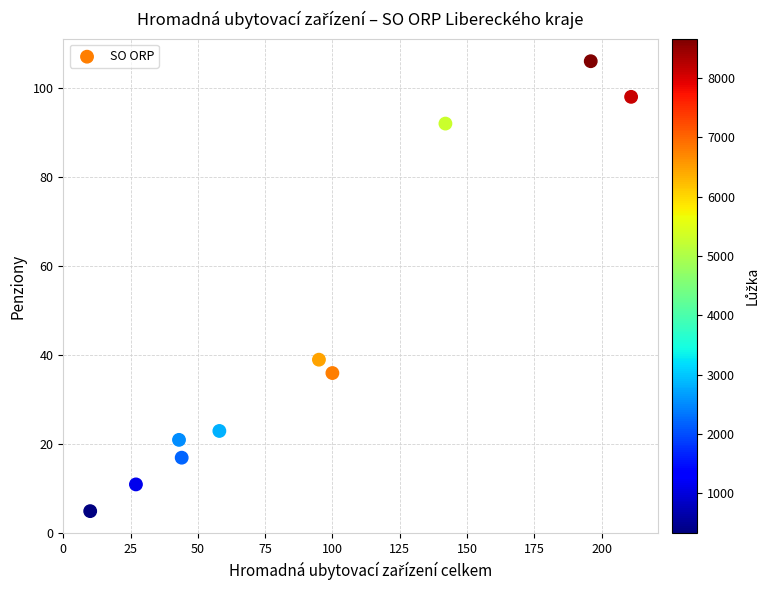

What Y value in the scatter plot is closest to 55?

39